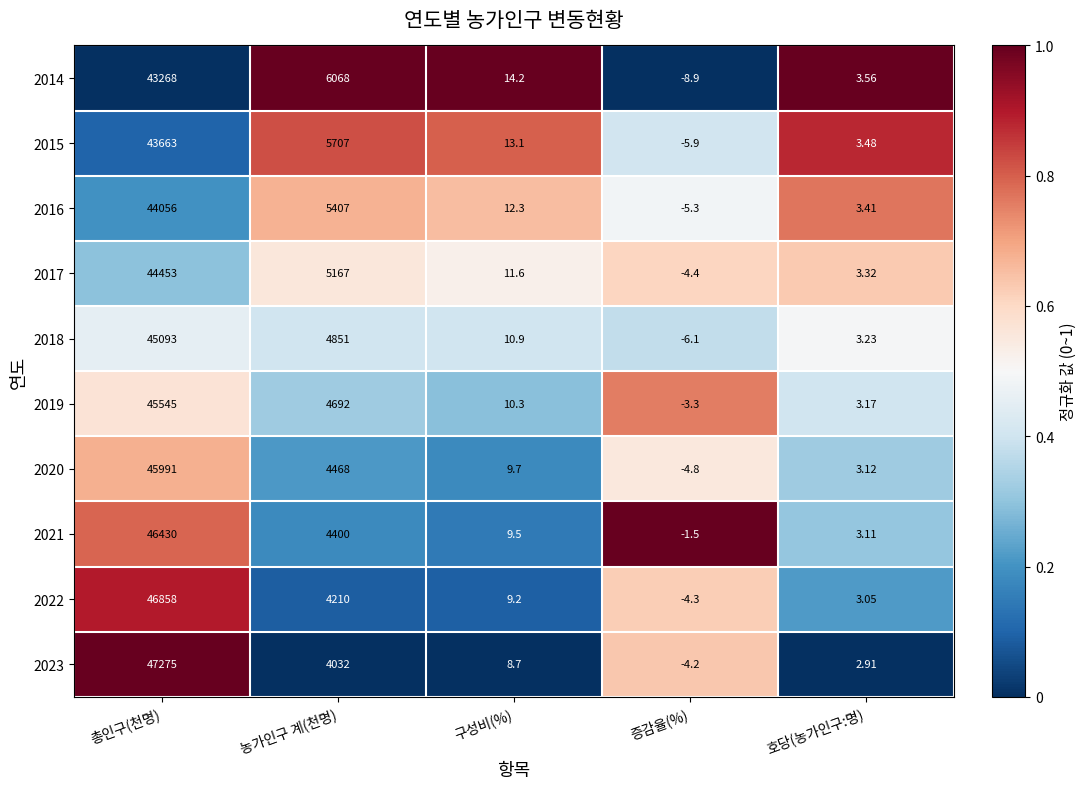

Which series changed the most between 농가인구 계(천명) and 호당(농가인구:명)?

2014